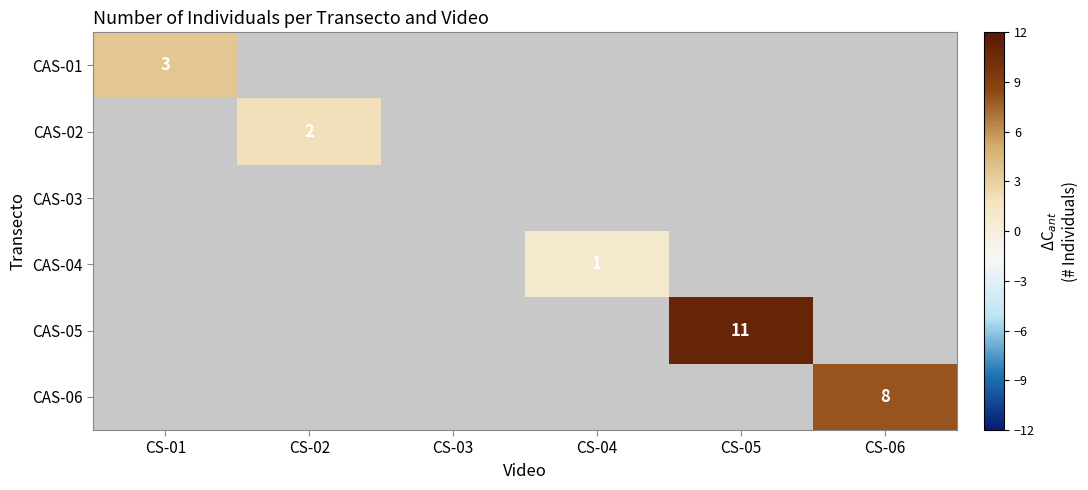

Is it true that CAS-02 equals 2.0 at CS-02?

True